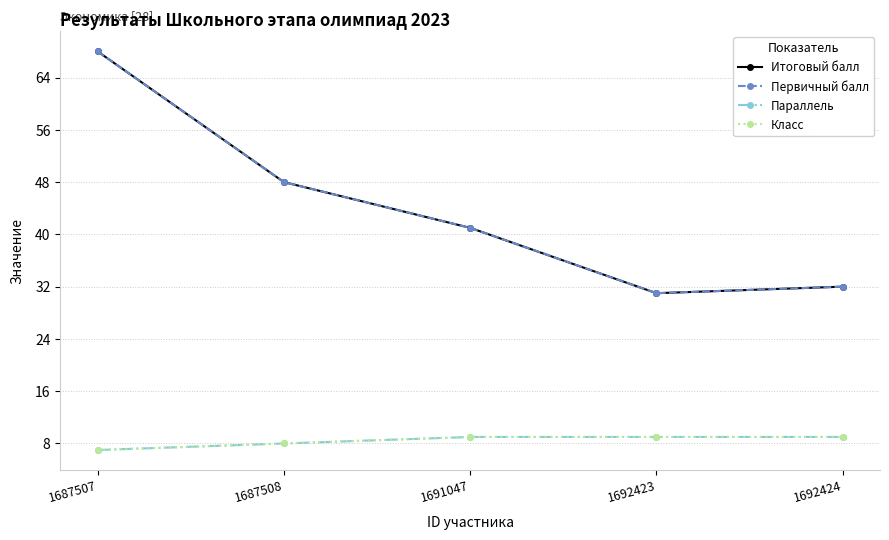

What is the total value across all series at 1687508?

112